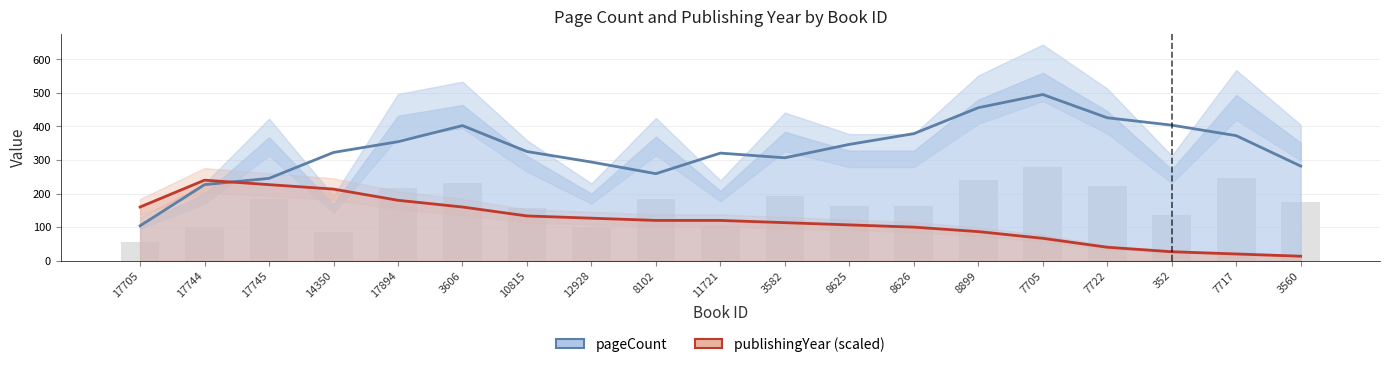

Is the value of pageCount at 10815 greater than the value of publishingYear (scaled) at 7717?

Yes